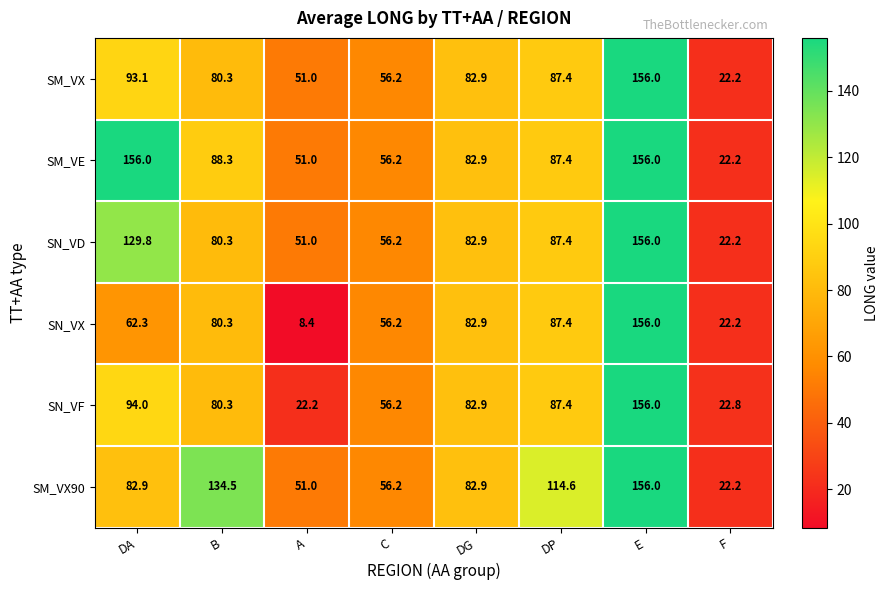

Which category has the lowest value in the SM_VE series?

F